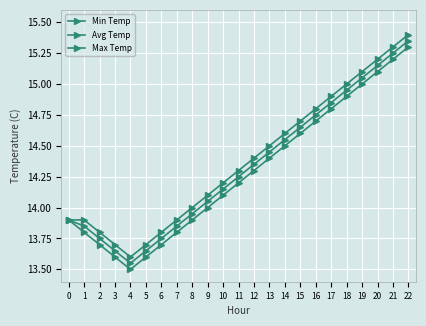

The Max Temp series shows 13.7 at 3. True or false?

True